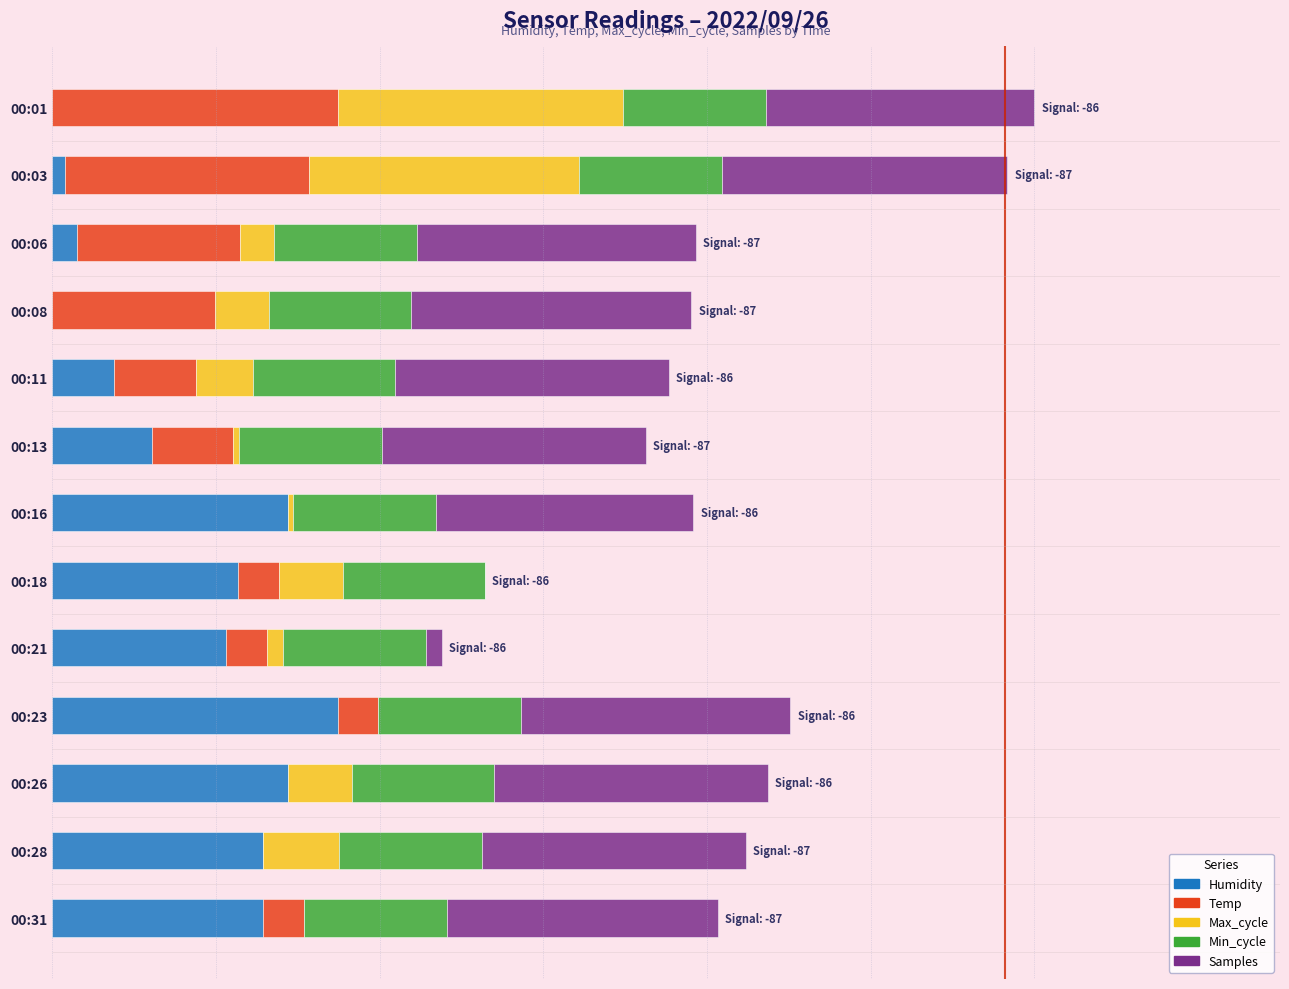

Which series has the largest range (max minus min)?

Humidity